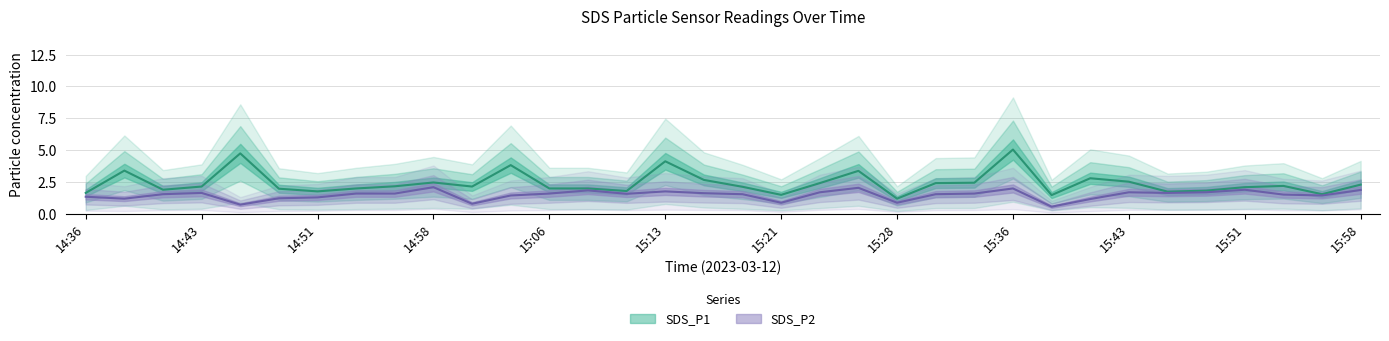

What are all the series names shown in the legend?

SDS_P1, SDS_P2